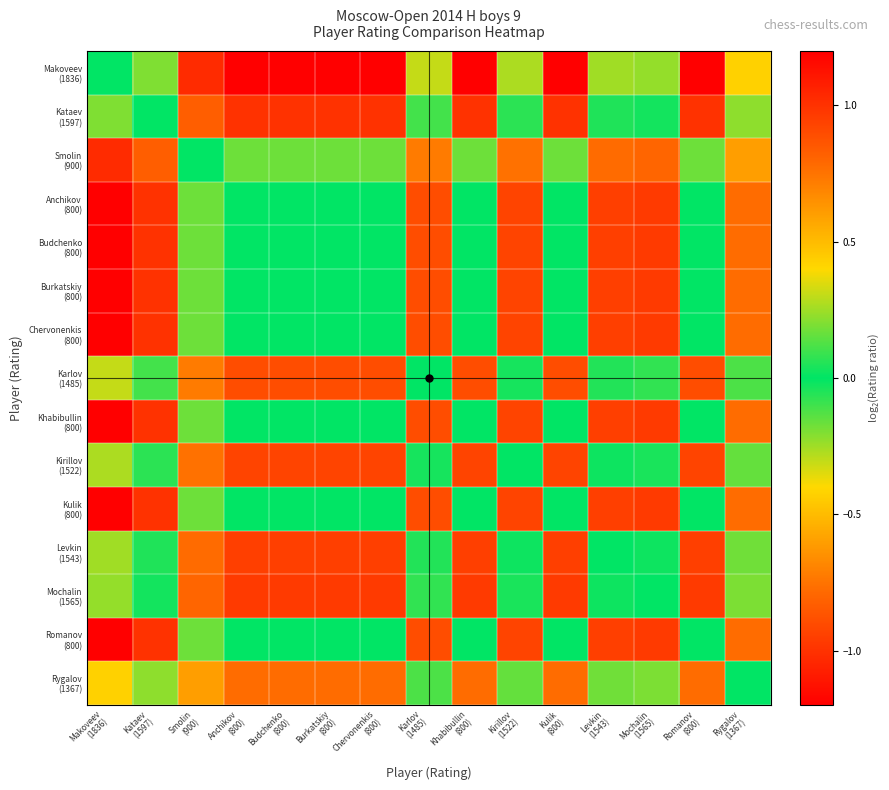

Count the number of categories in the chart.

15